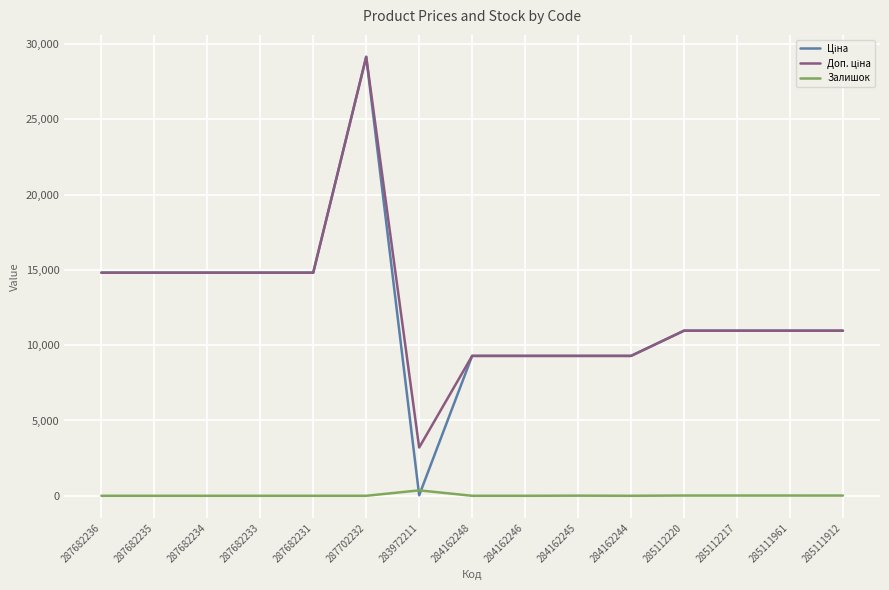

True or false: Залишок has a value of 0.0 at 284162244.

True